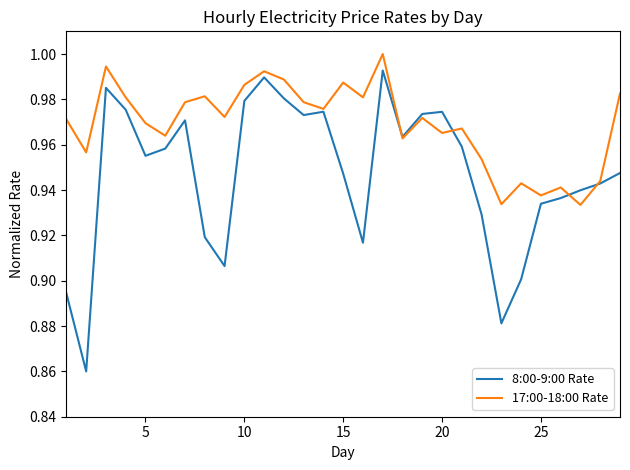

How many interior local peaks does the 8:00-9:00 Rate series have?

6